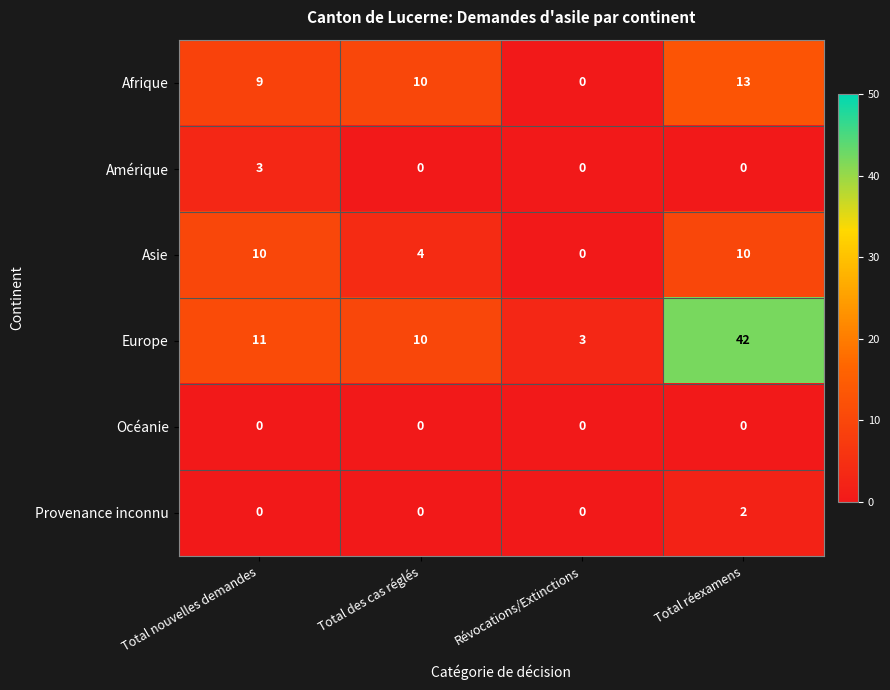

Count the number of categories in the chart.

4